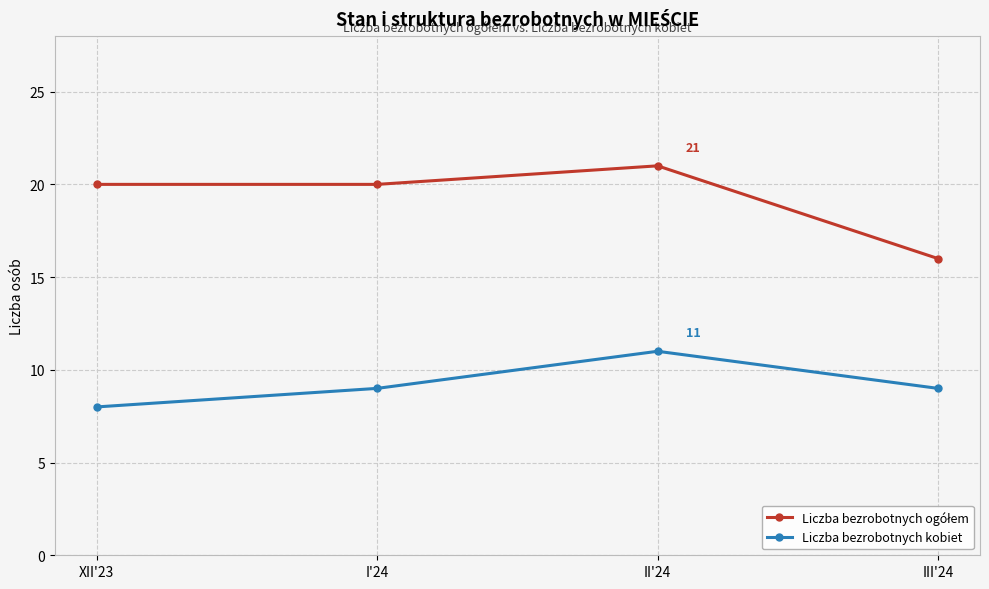

Count the number of data series in this chart.

2